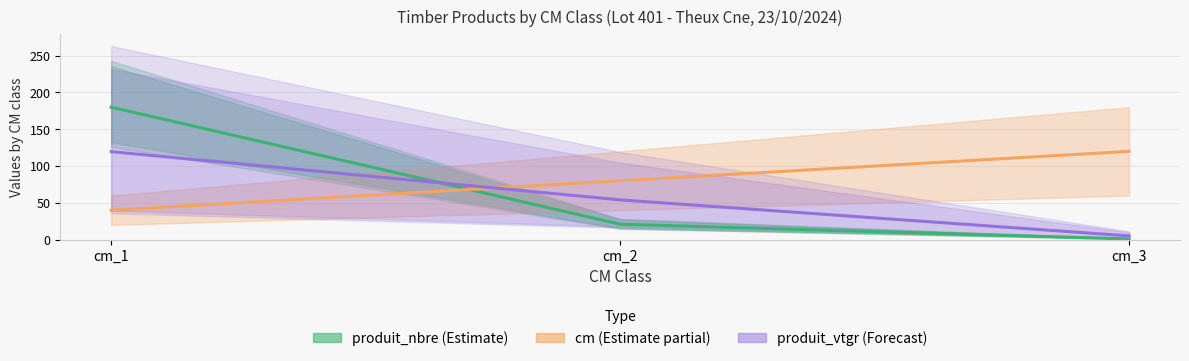

Which series has the largest total across all categories?

cm (Estimate partial)